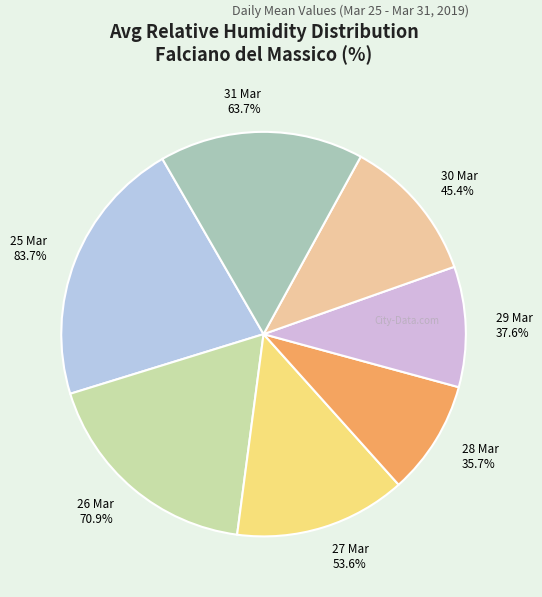

Is there any slice that represents more than half of the pie?

No